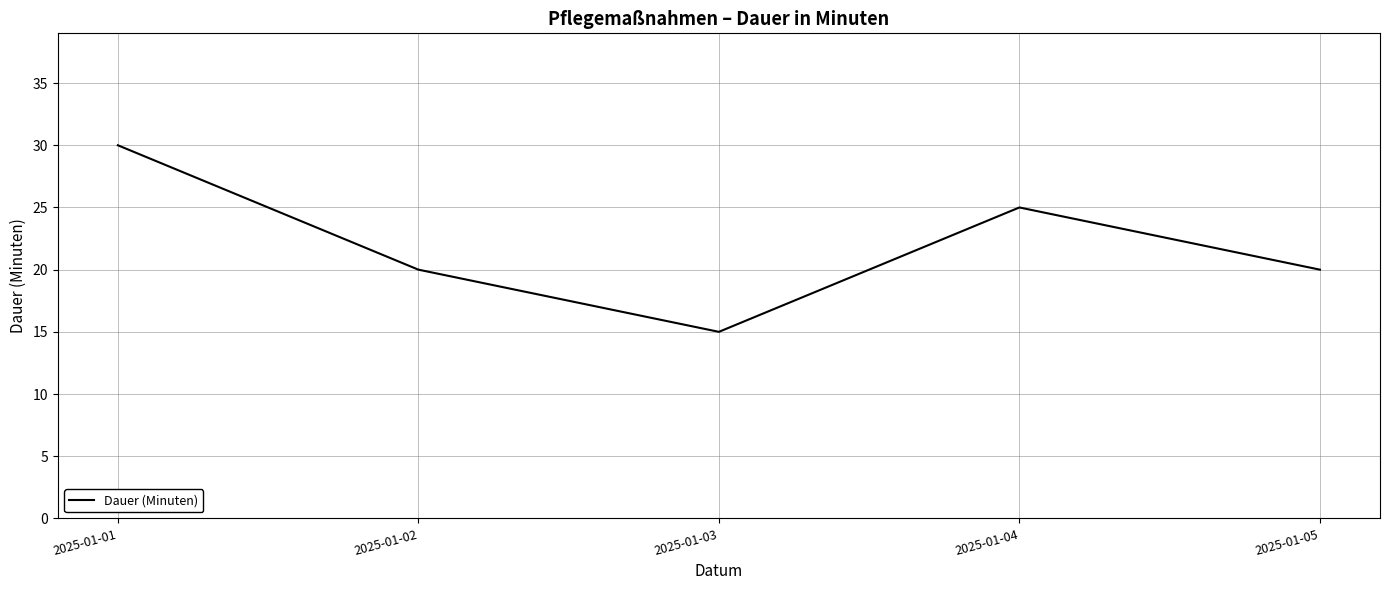

At which category does the data reach its first local peak?

2025-01-04